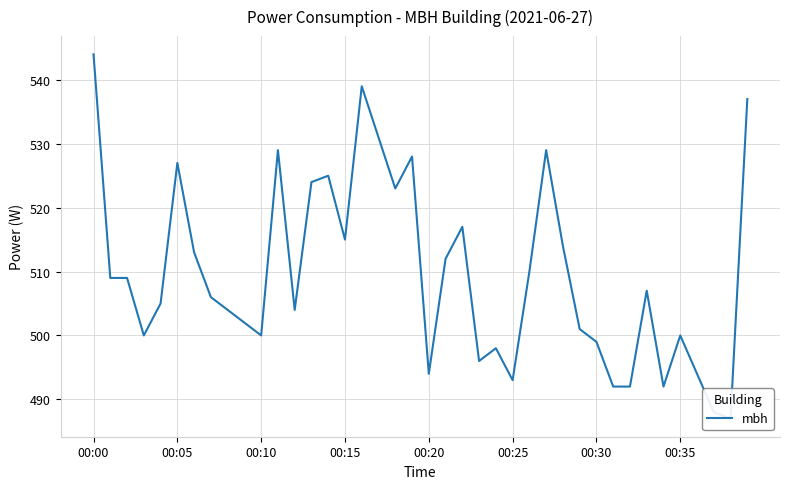

Reading right to left, what are all the values shown in this chart?

537	487	488	494	500	492	507	492	492	499	501	514	529	510	493	498	496	517	512	494	528	523	531	539	515	525	524	504	529	500	502	504	506	513	527	505	500	509	509	544